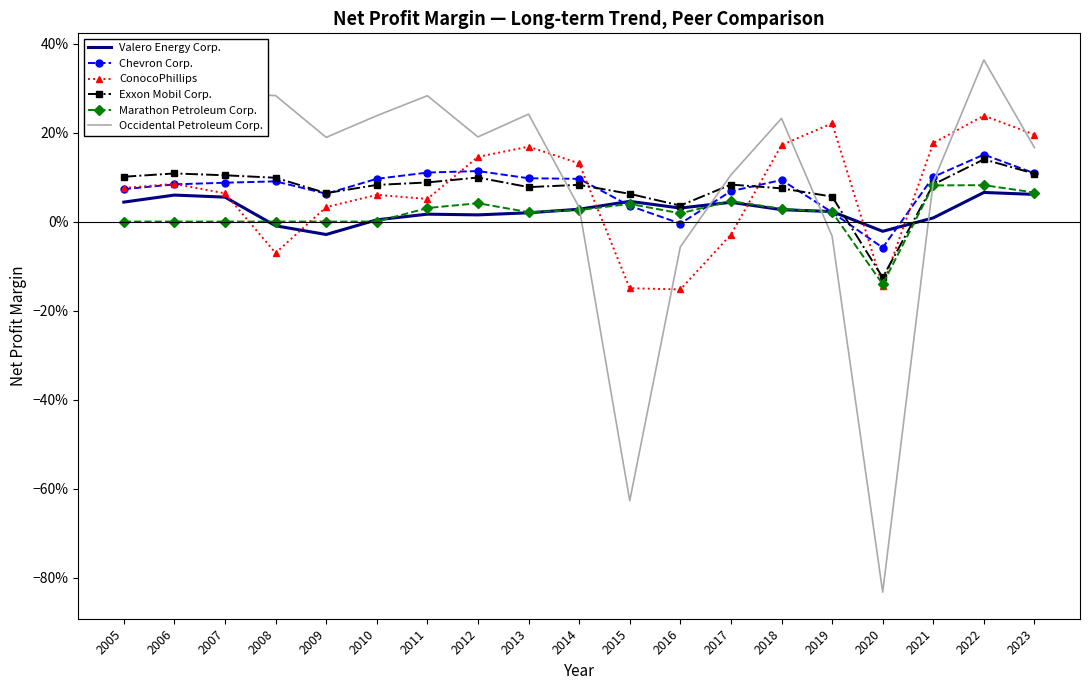

What is the maximum value for Valero Energy Corp.?

0.1